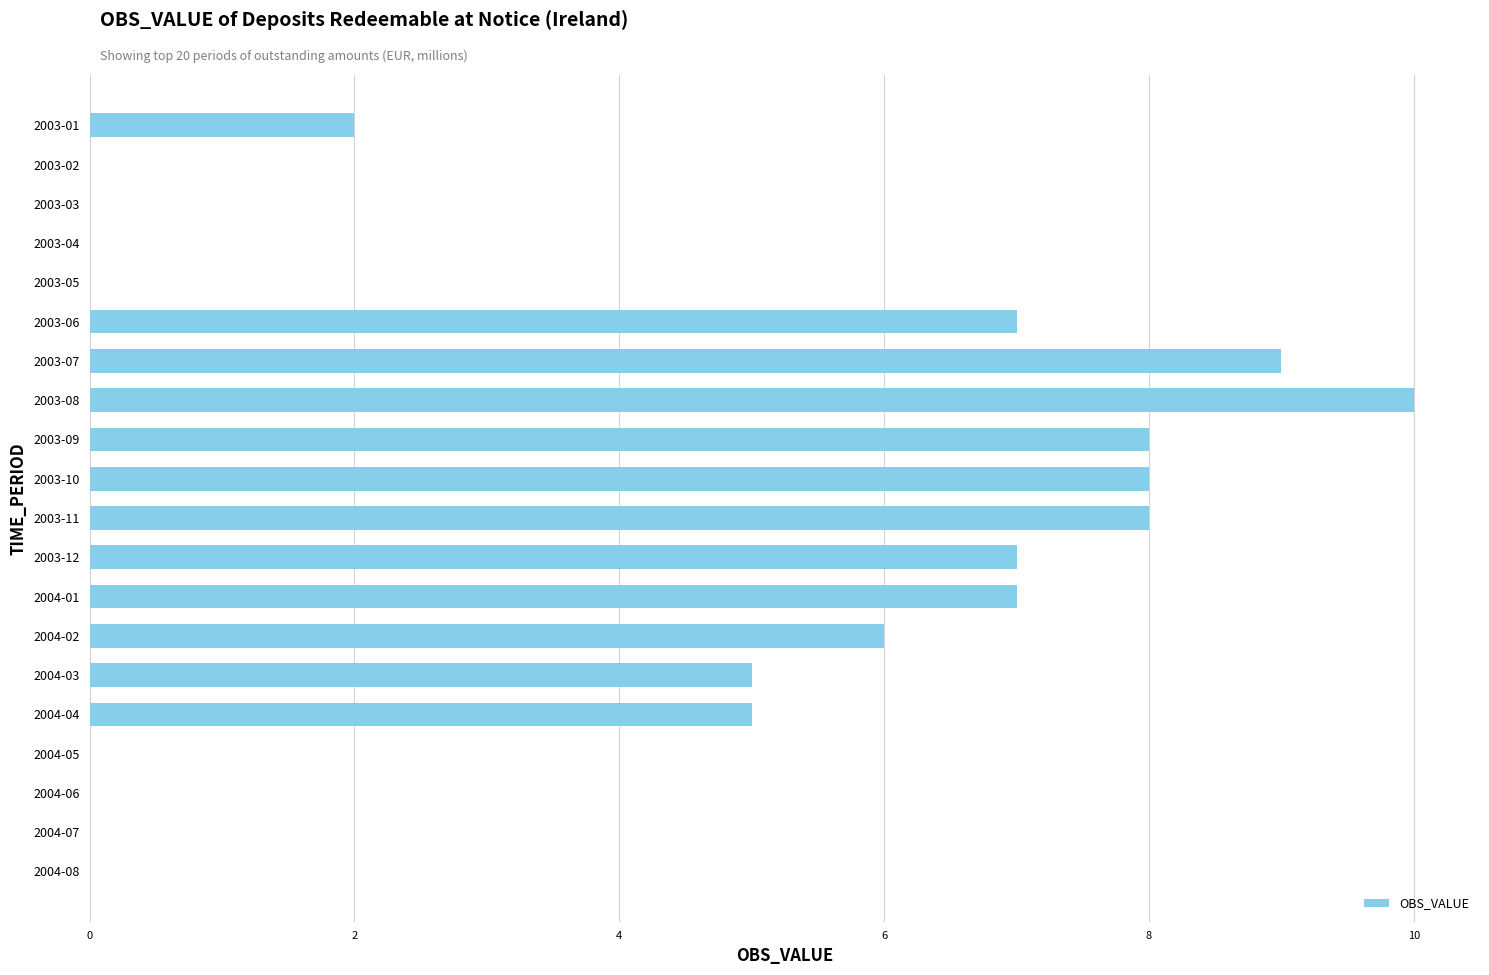

Which has a higher value, 2003-11 or 2004-05?

2003-11